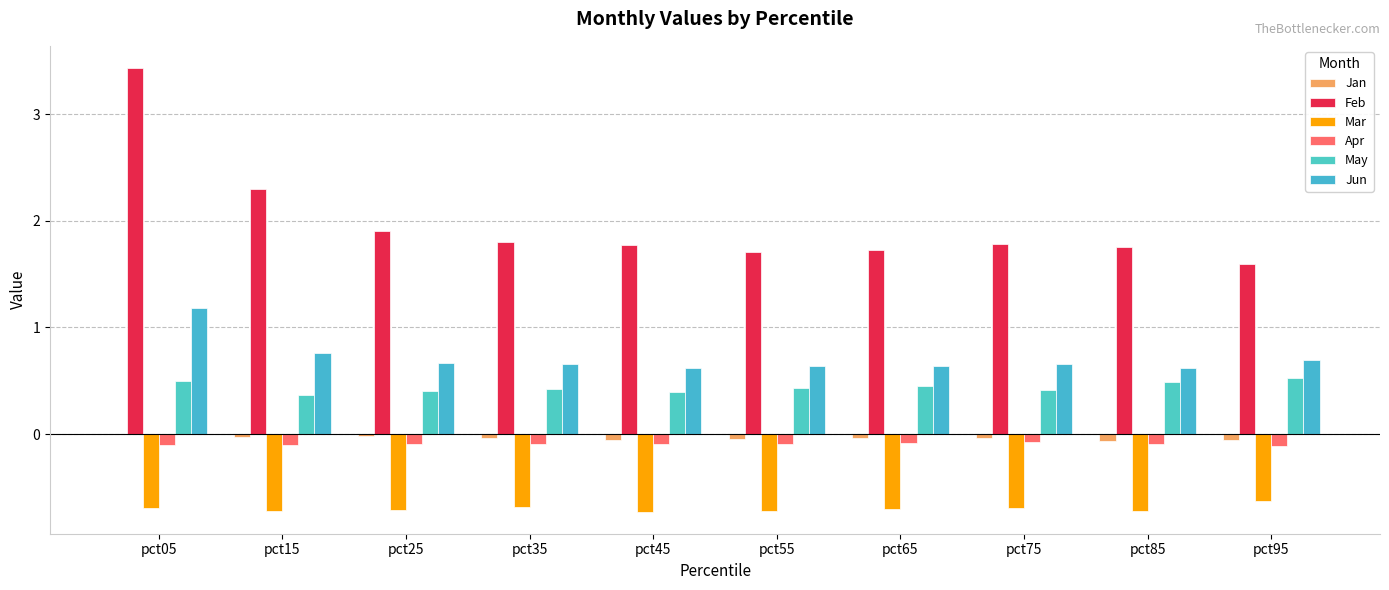

Reading left to right, extract all data points from this chart.

Jan: 0.0	-0.0	-0.0	-0.0	-0.1	-0.0	-0.0	-0.0	-0.1	-0.1
Feb: 3.4	2.3	1.9	1.8	1.8	1.7	1.7	1.8	1.8	1.6
Mar: -0.7	-0.7	-0.7	-0.7	-0.7	-0.7	-0.7	-0.7	-0.7	-0.6
Apr: -0.1	-0.1	-0.1	-0.1	-0.1	-0.1	-0.1	-0.1	-0.1	-0.1
May: 0.5	0.4	0.4	0.4	0.4	0.4	0.4	0.4	0.5	0.5
Jun: 1.2	0.8	0.7	0.7	0.6	0.6	0.6	0.7	0.6	0.7